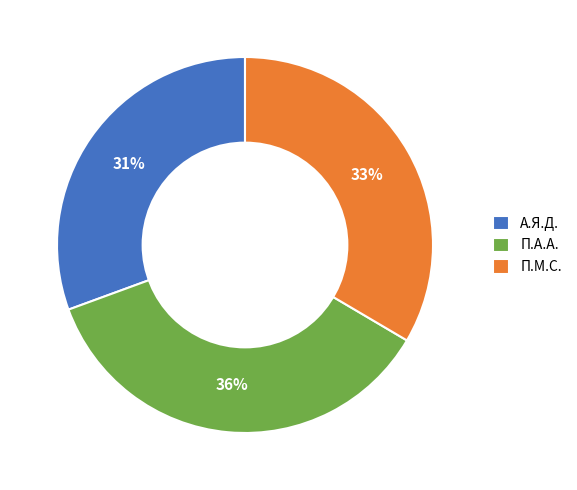

Is it true that А.Я.Д. is 31% of the pie?

True